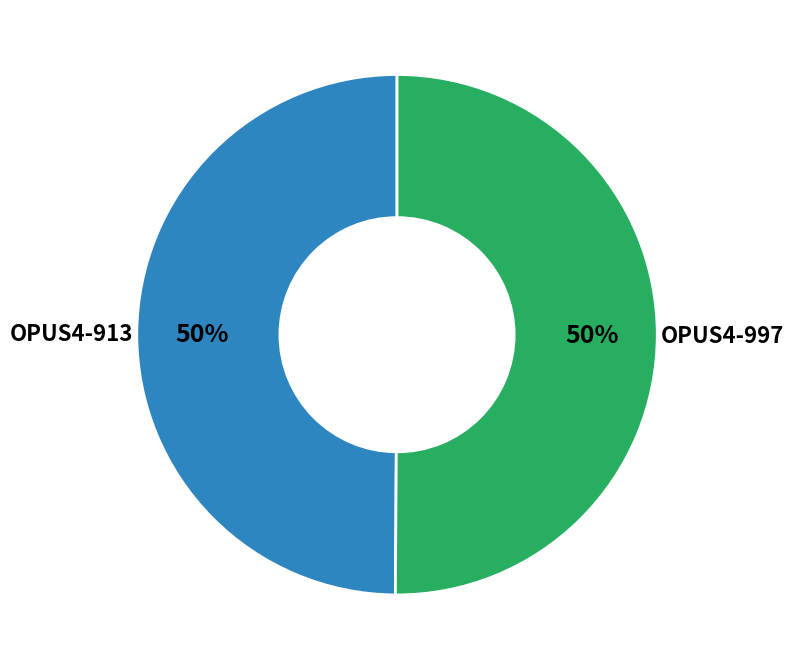

To the nearest percent, what is the average slice percentage?

50%